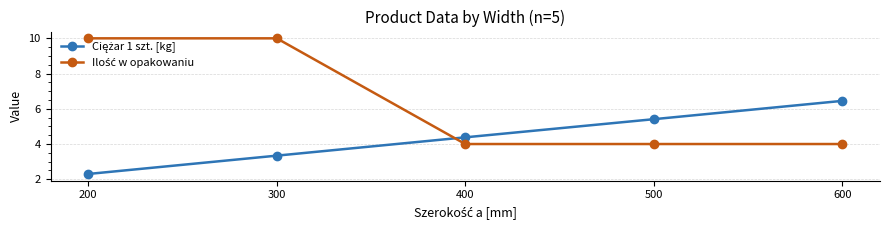

At how many categories does at least one series exceed 3?

5